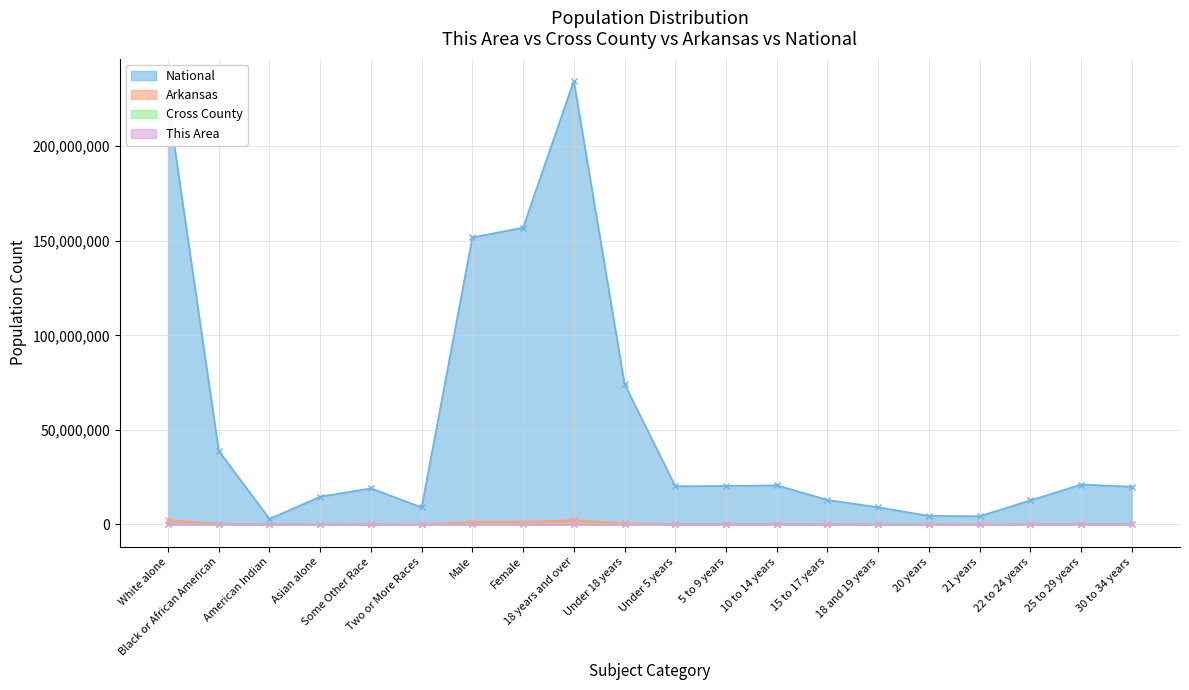

What are all the series names shown in the legend?

National, Arkansas, Cross County, This Area